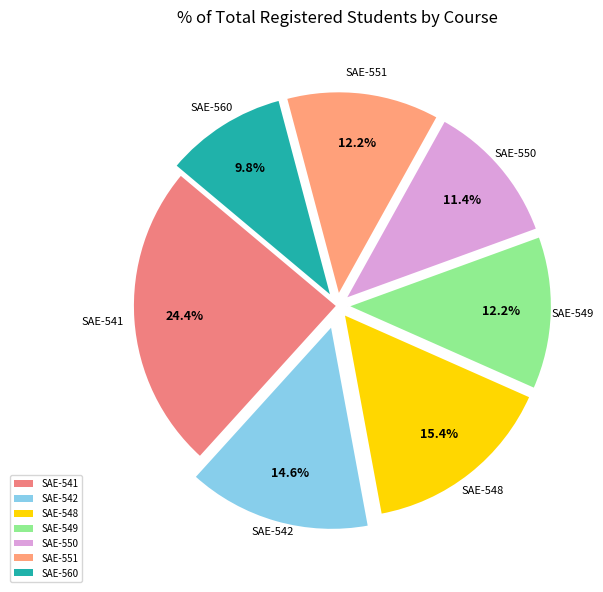

What is the largest slice in the pie chart?

SAE-541